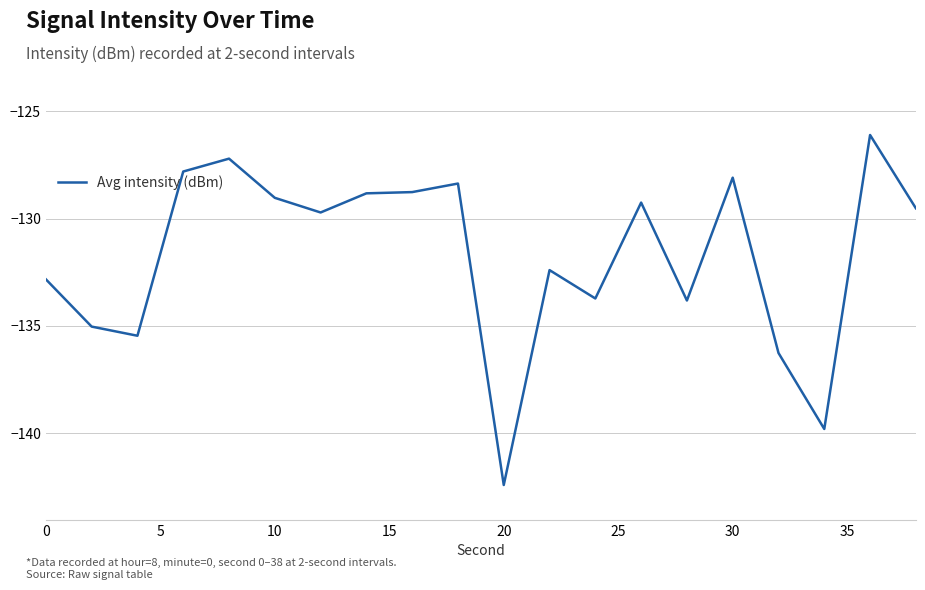

What is the smallest value displayed?

-142.4